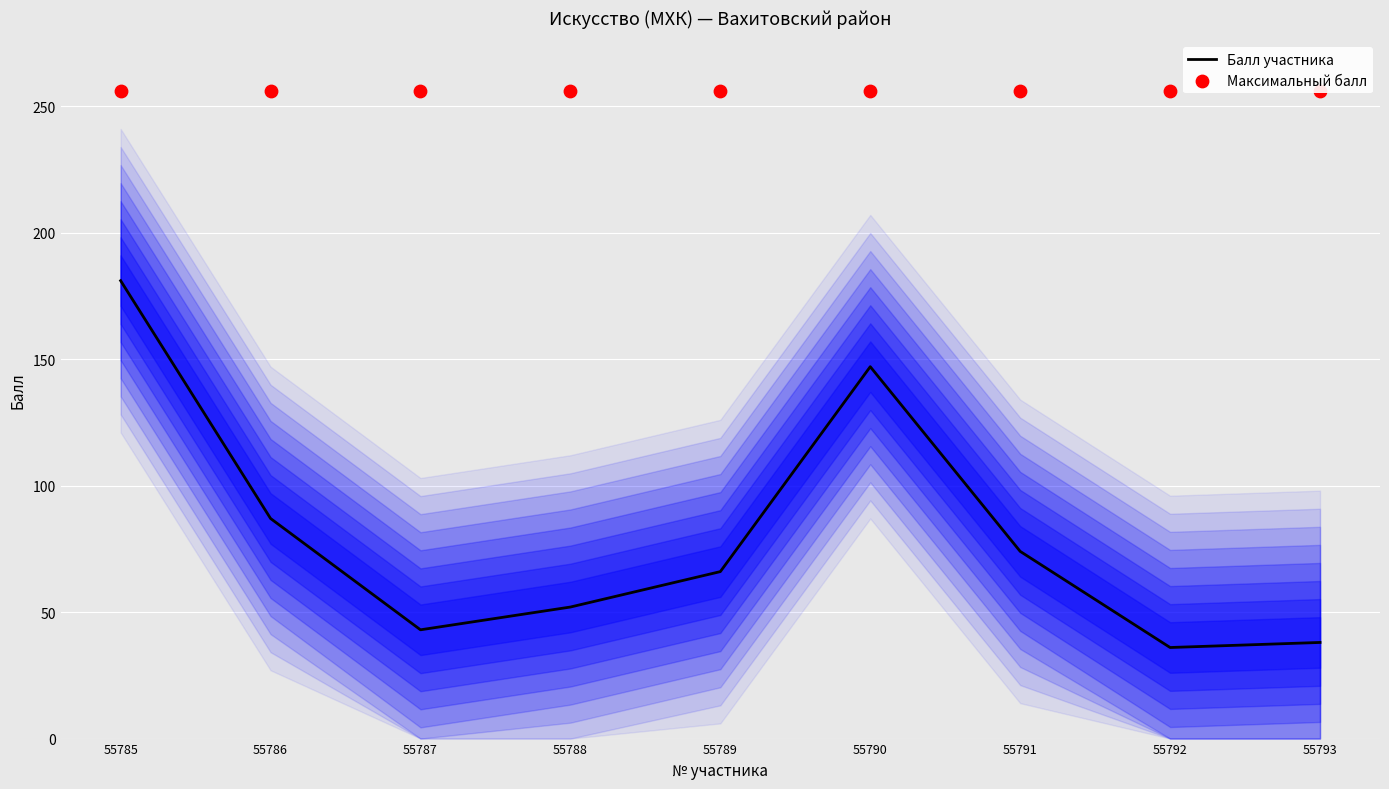

Which series has the largest total across all categories?

Максимальный балл